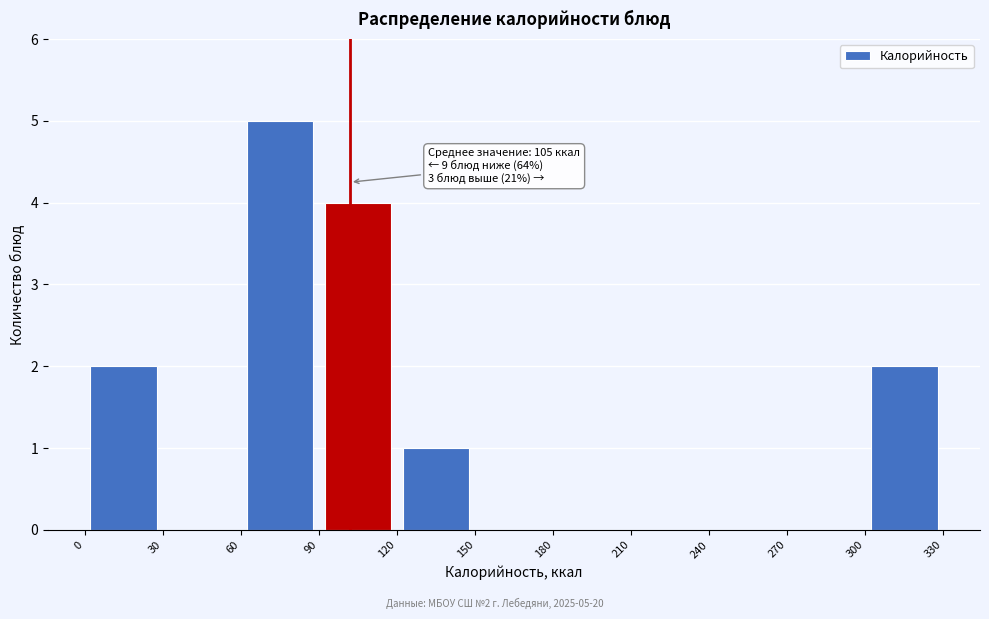

Over which range of the x-axis is the bar tallest?

60 to 90